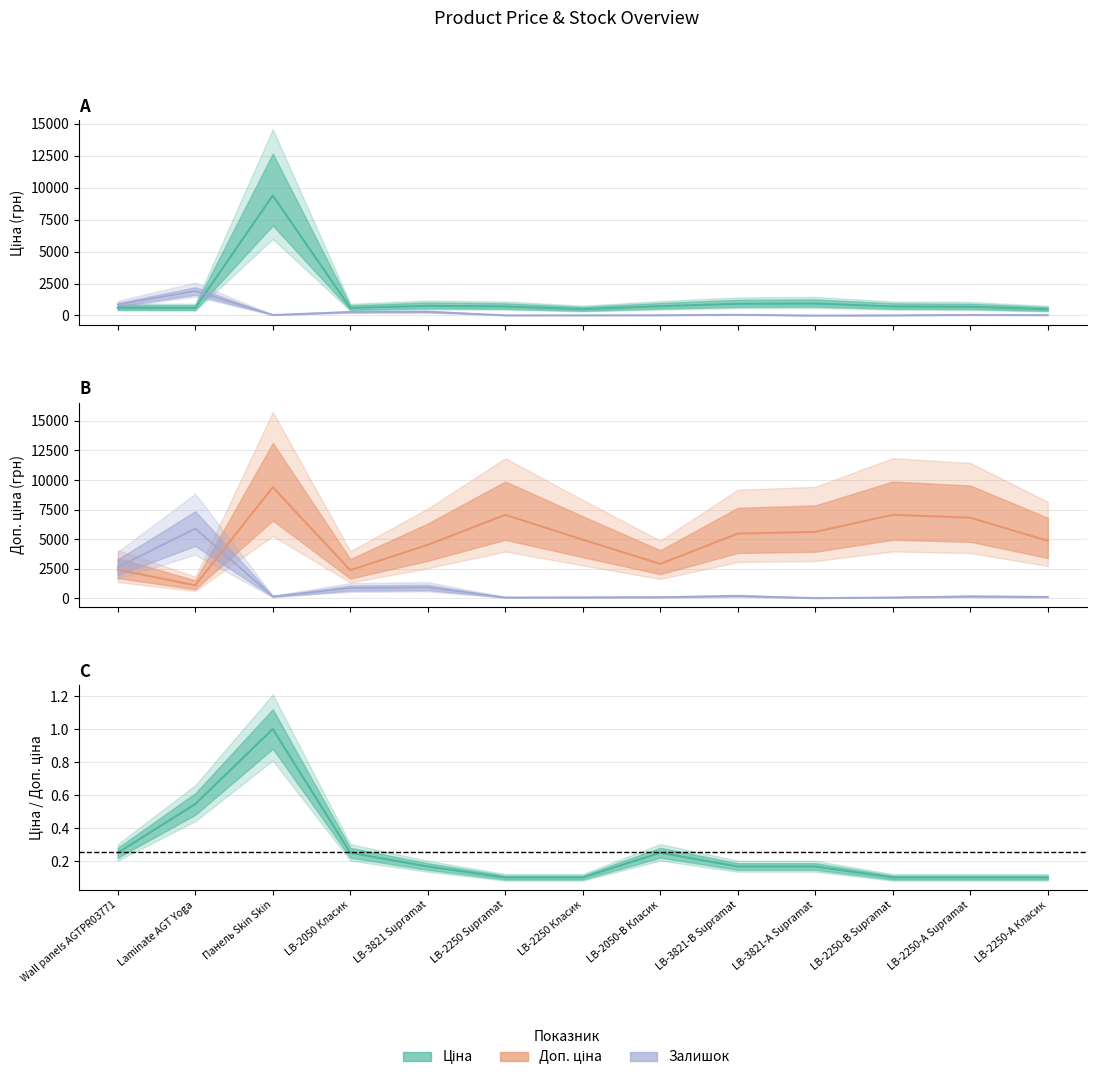

List the labels in order of Ціна value, smallest first.

LB-2250-А Класик, LB-2250 Класик, Laminate AGT Yoga, LB-2050 Класик, Wall panels AGTPR03771, LB-2250-А Supramat, LB-2250 Supramat, LB-2250-В Supramat, LB-2050-В Класик, LB-3821 Supramat, LB-3821-В Supramat, LB-3821-А Supramat, Панель Skin Skin